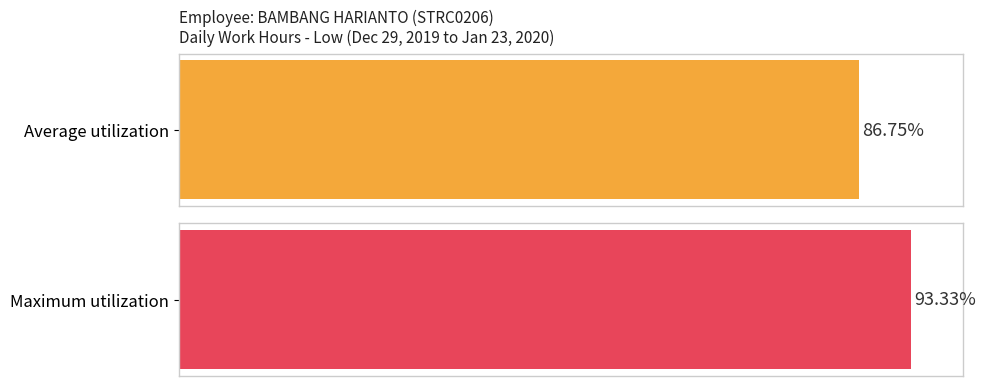

How many series are shown in this chart?

1